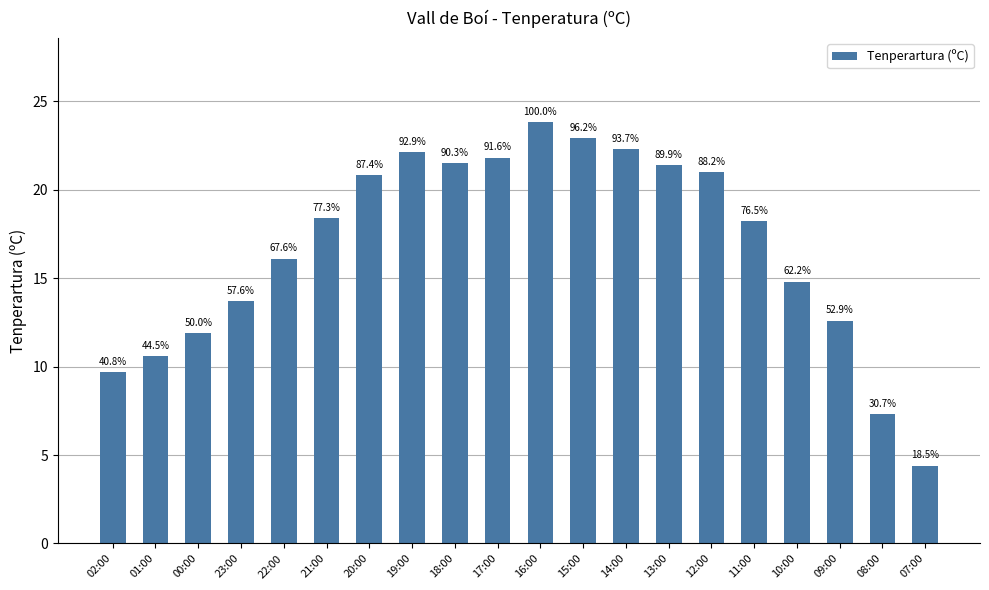

Does the chart contain any negative values?

No